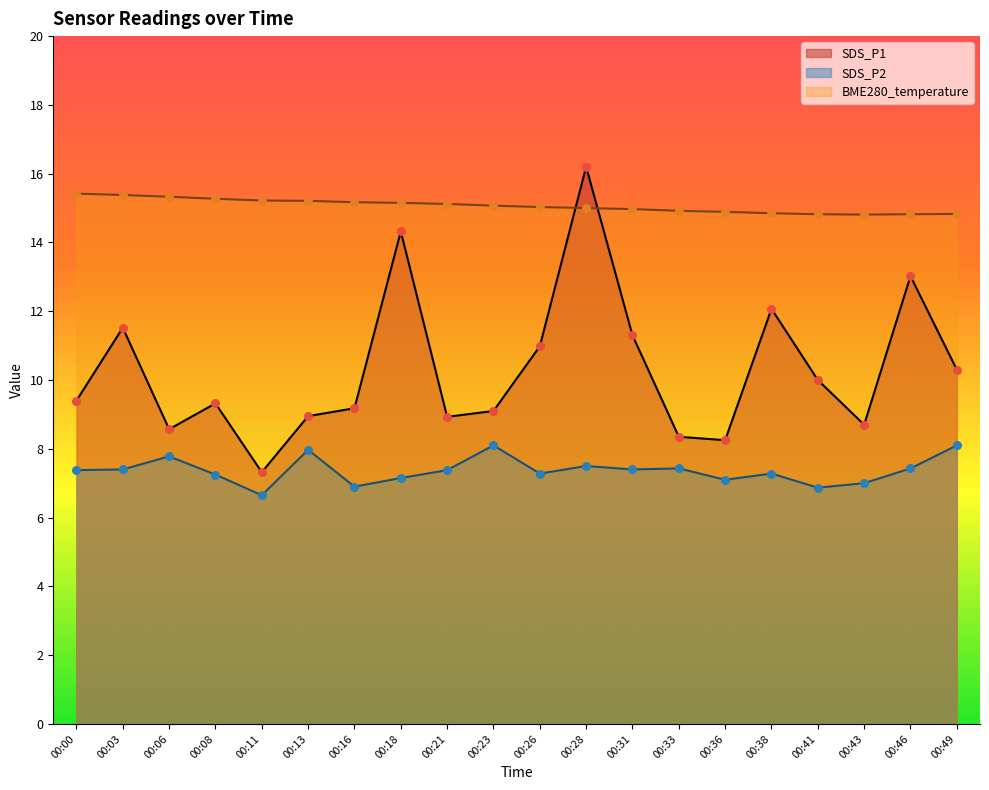

What is the total value across all series at 00:28?

38.7